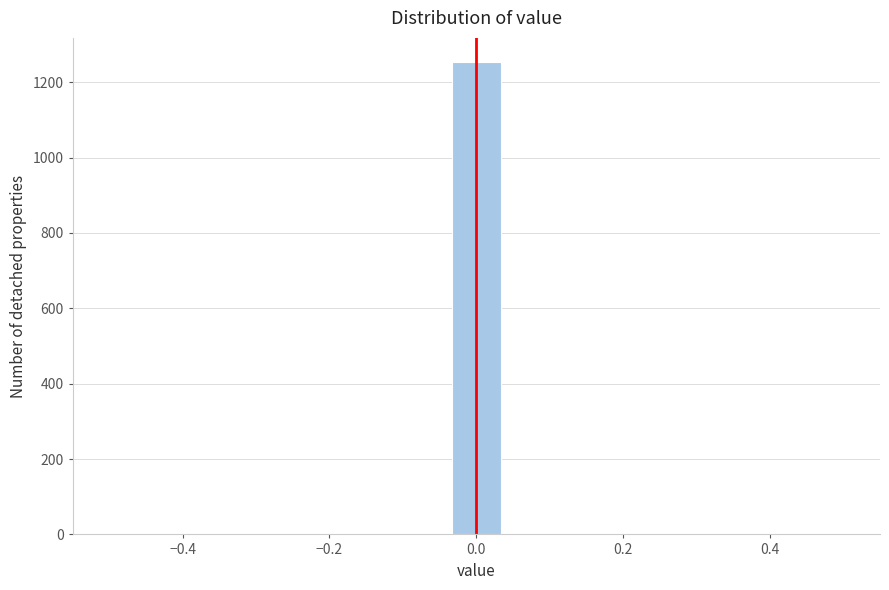

Read against the x-axis, roughly where is the centre of the tallest bar?

0.00